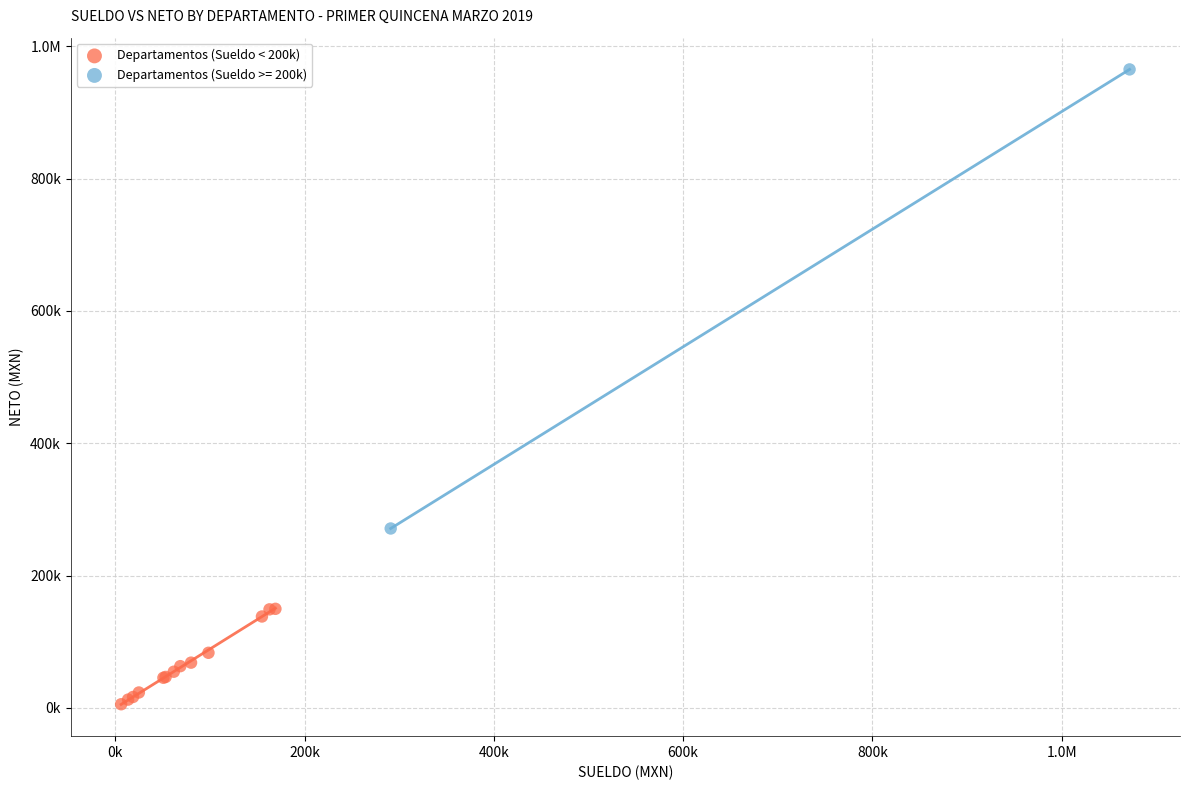

What are all the series names shown in the legend?

Departamentos (Sueldo < 200k), Departamentos (Sueldo >= 200k)